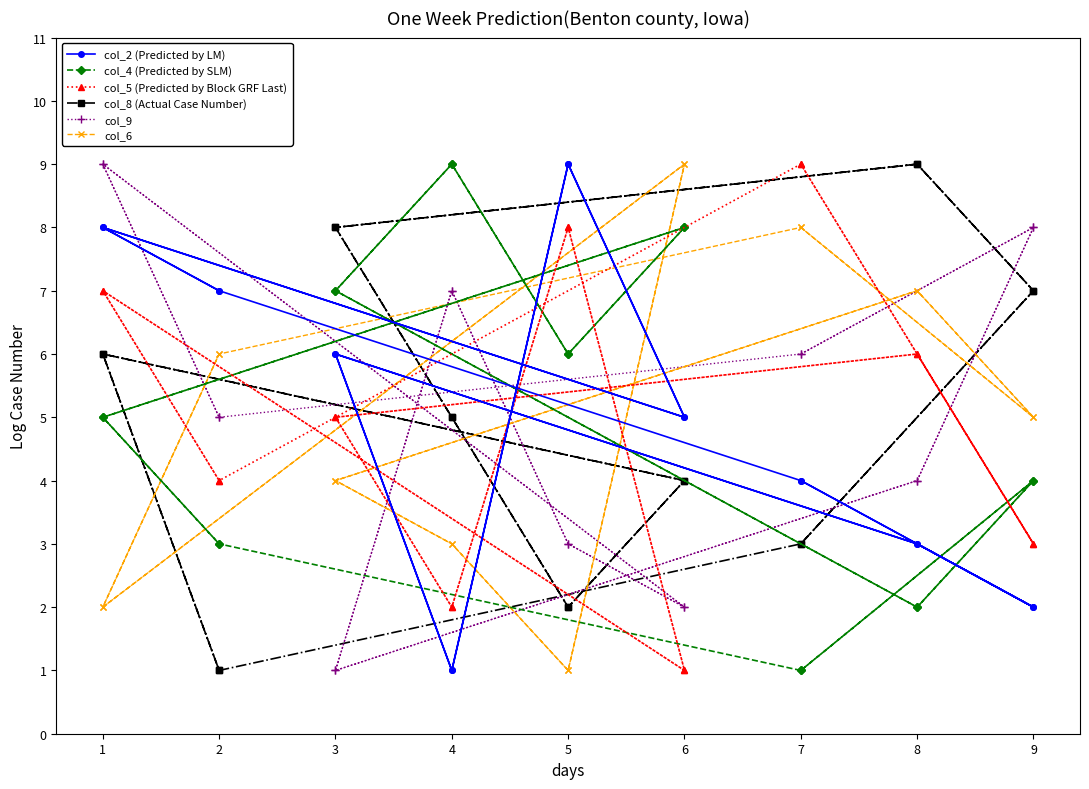

True or false: col_4 (Predicted by SLM) has more than 1 interior local peaks.

True